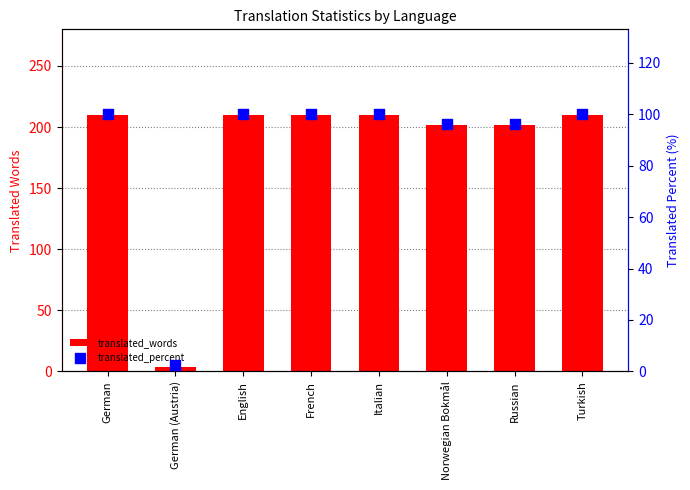

Is the value of translated_percent at French greater than the value of translated_words at Russian?

No